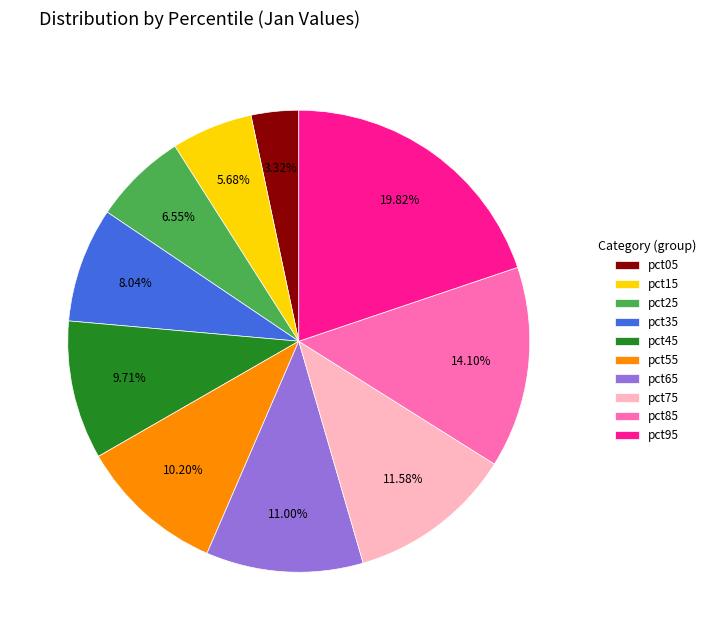

Does pct65 represent more than half of the total?

No